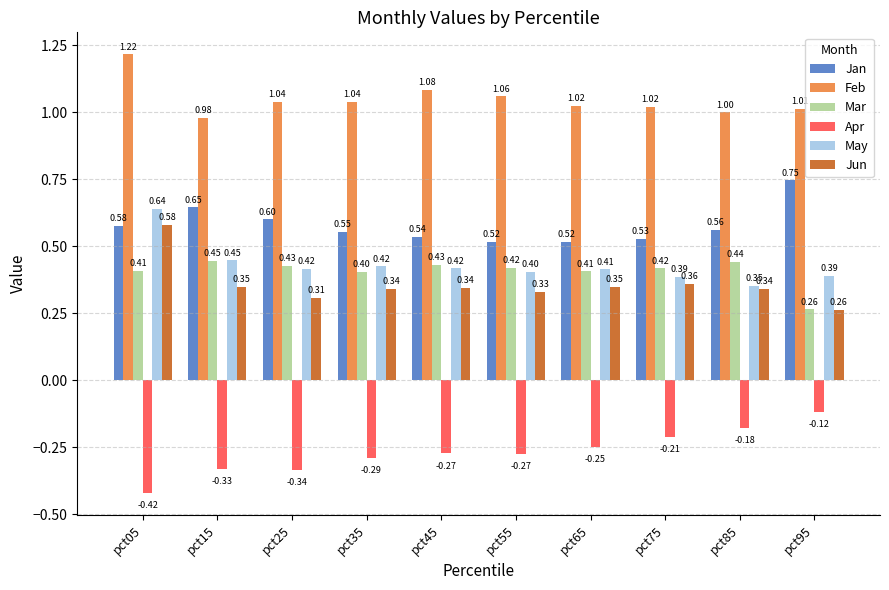

Are the bars horizontal?

No